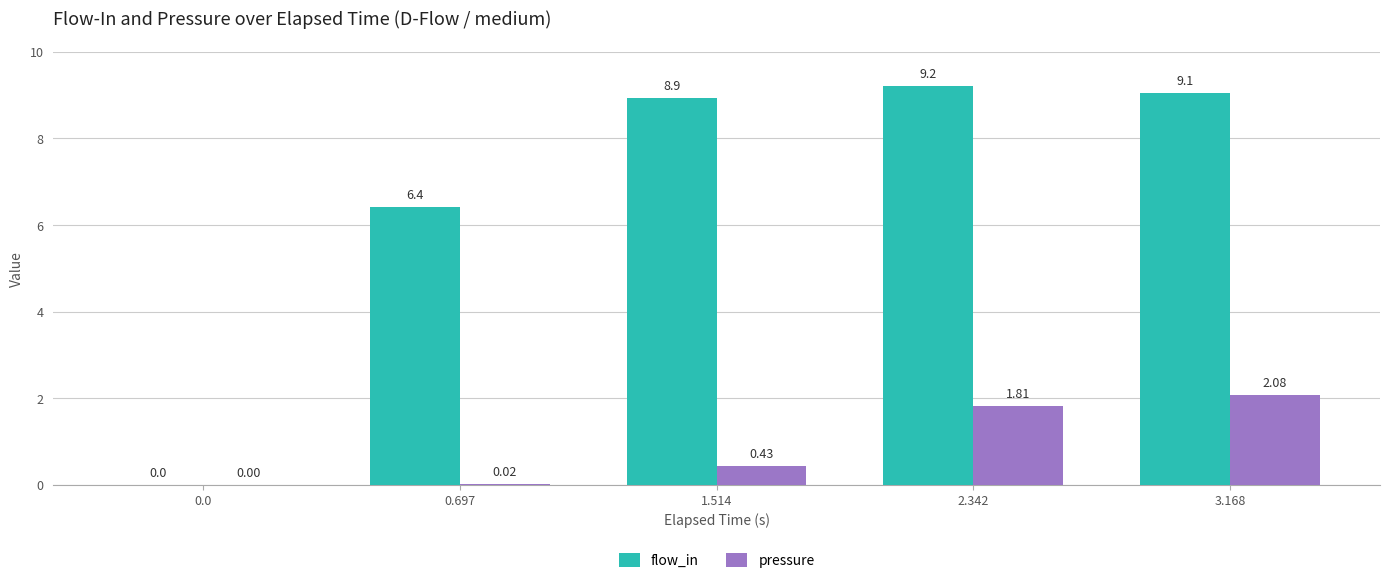

Which series has the largest total across all categories?

flow_in